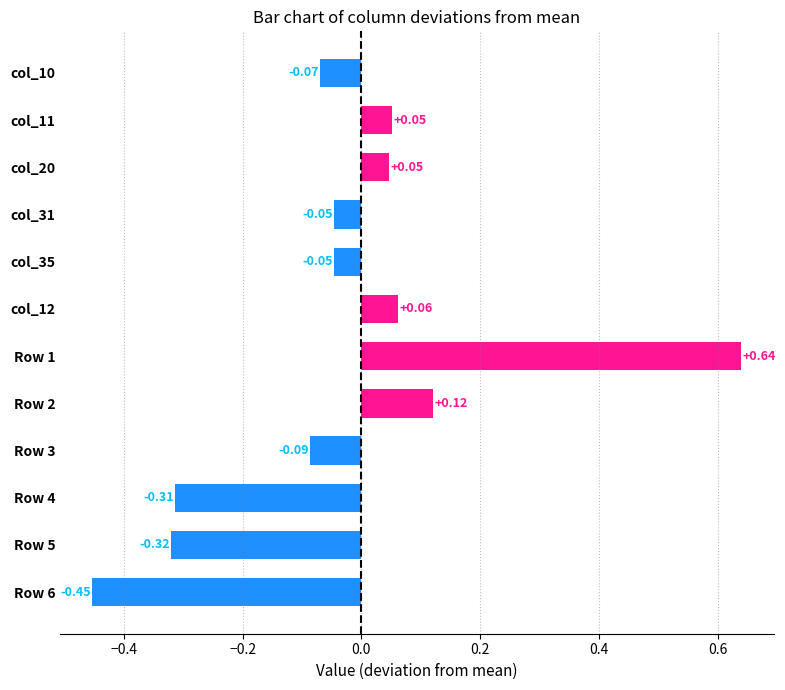

What is the difference between the maximum and minimum values?

1.1